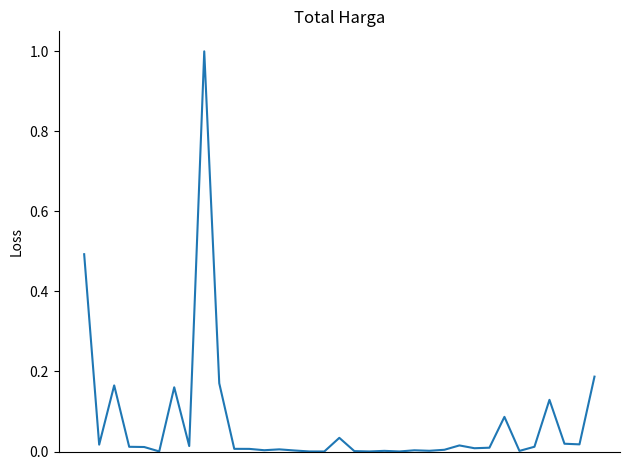

What is the difference between the maximum and minimum values?

1.0